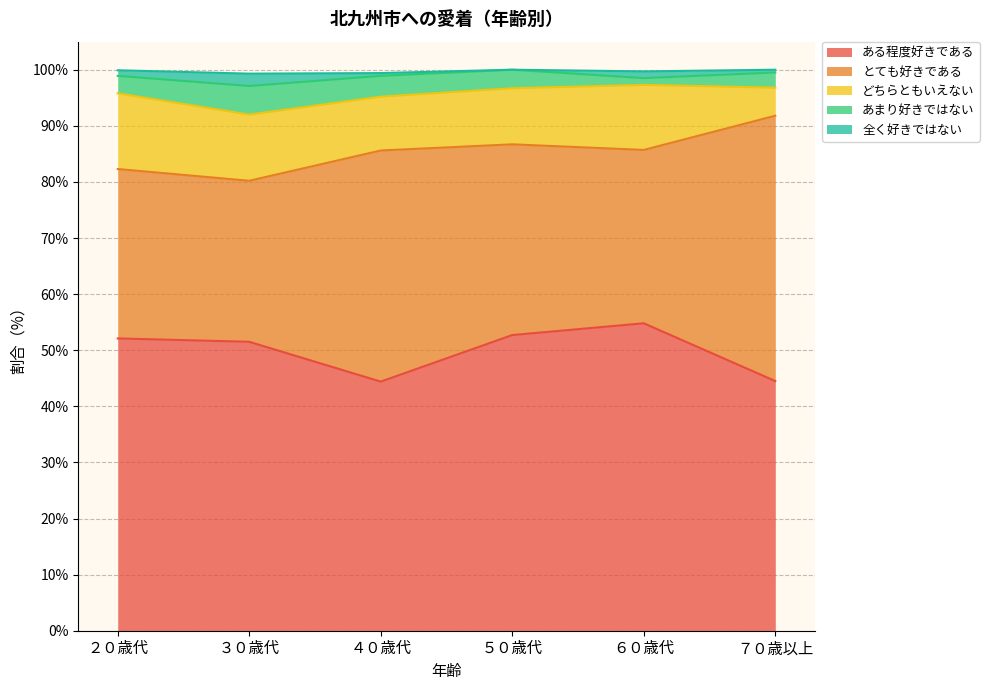

How many lines are shown in the chart?

5